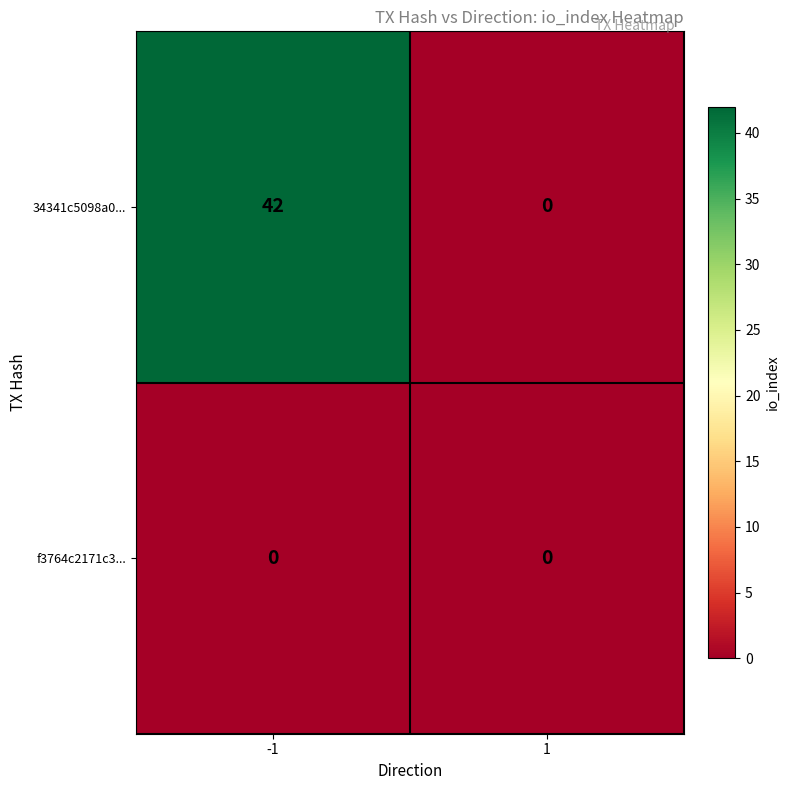

What is the greatest value displayed?

42